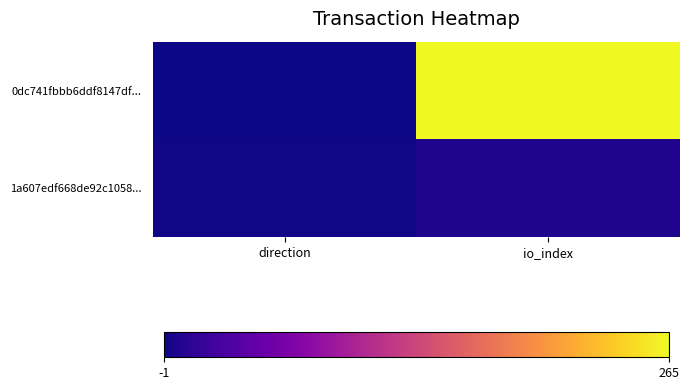

How many data points does each series have?

2